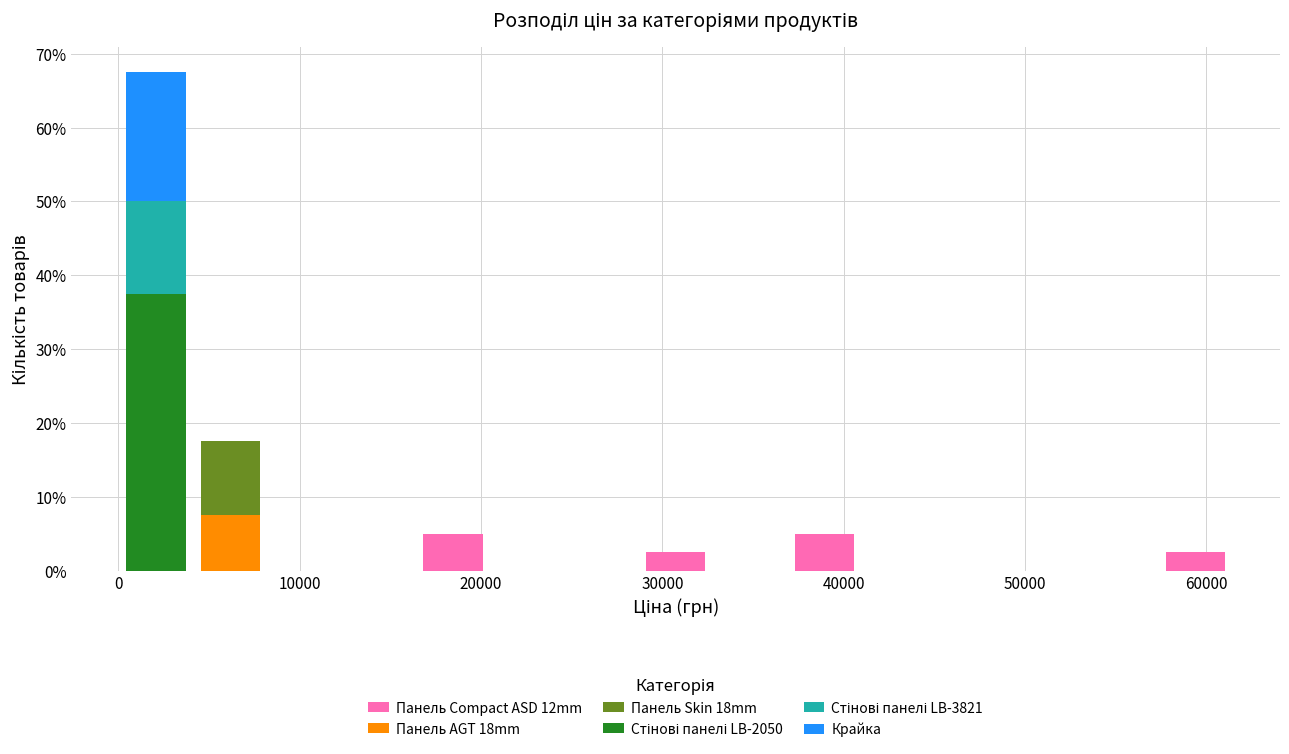

What is the total height of the stacked bar covering 0 to 4000 on the x-axis? Neither the bar edges nor the heights are printed on the chart, so give them approximately, as read against the axes.

68